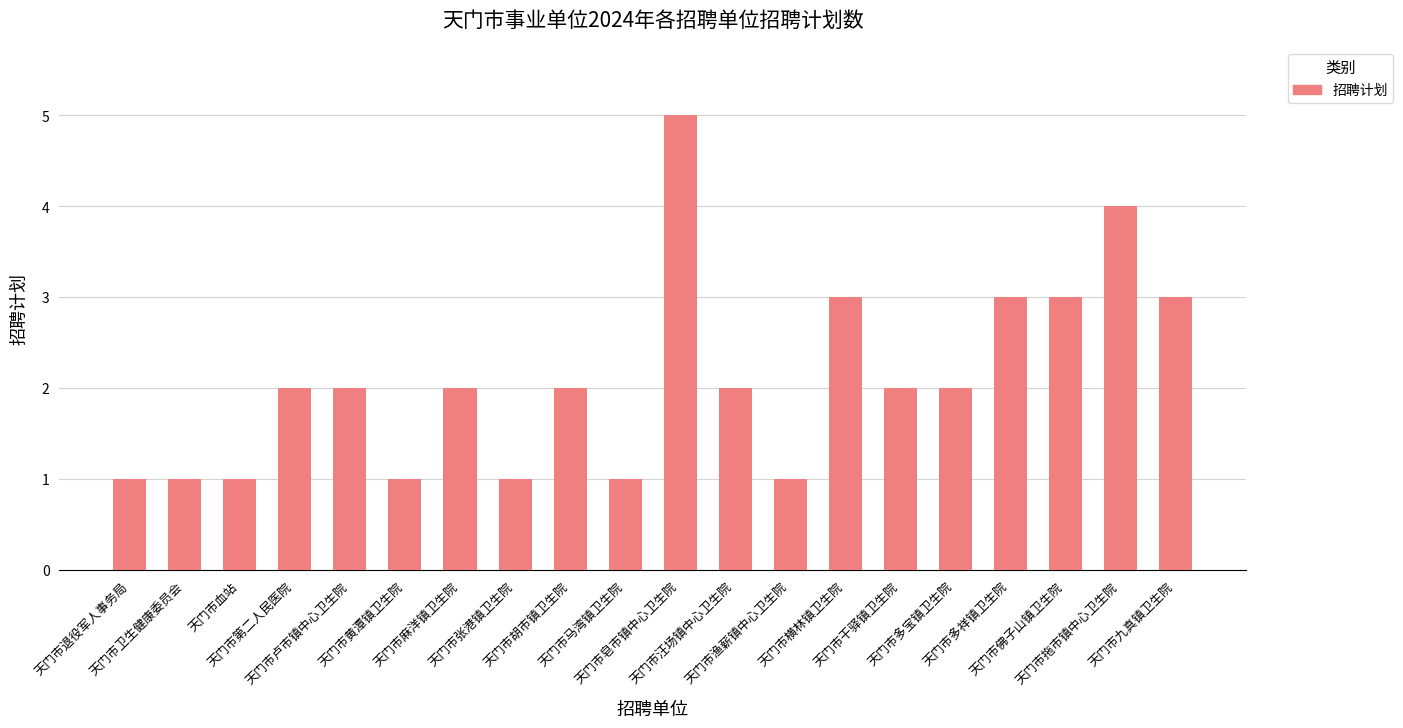

How many series are shown in this chart?

1